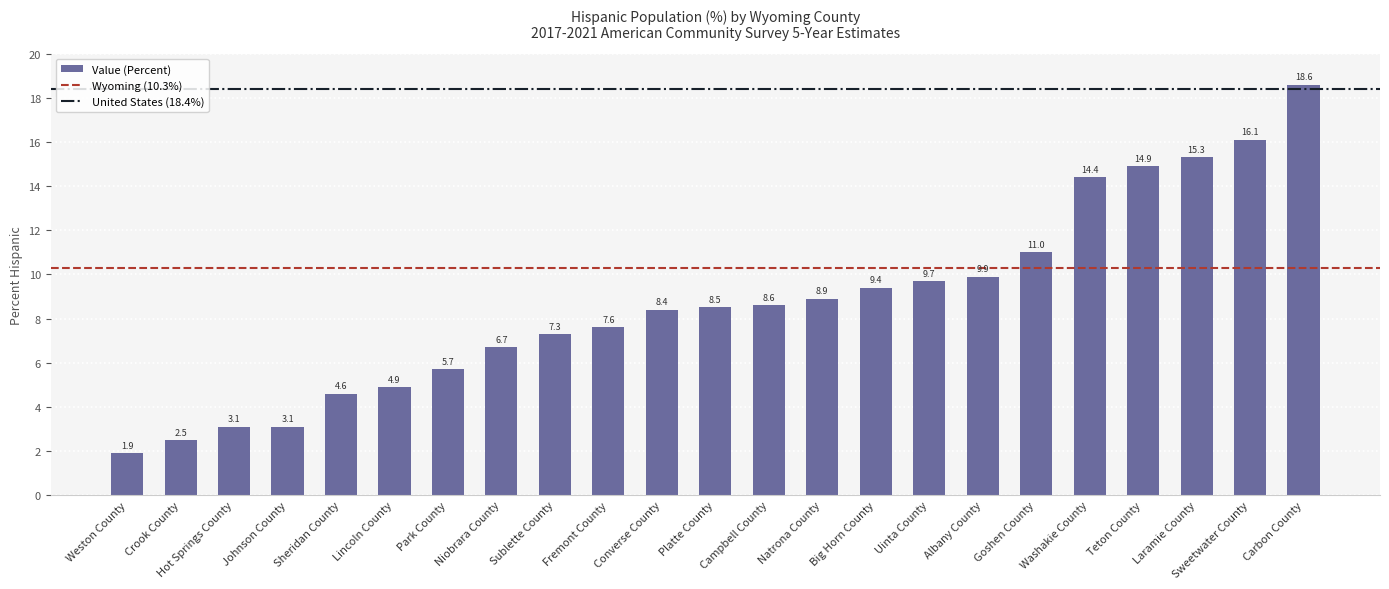

Reading left to right, list all the values displayed in this chart.

Weston County=1.9	Crook County=2.5	Hot Springs County=3.1	Johnson County=3.1	Sheridan County=4.6	Lincoln County=4.9	Park County=5.7	Niobrara County=6.7	Sublette County=7.3	Fremont County=7.6	Converse County=8.4	Platte County=8.5	Campbell County=8.6	Natrona County=8.9	Big Horn County=9.4	Uinta County=9.7	Albany County=9.9	Goshen County=11.0	Washakie County=14.4	Teton County=14.9	Laramie County=15.3	Sweetwater County=16.1	Carbon County=18.6